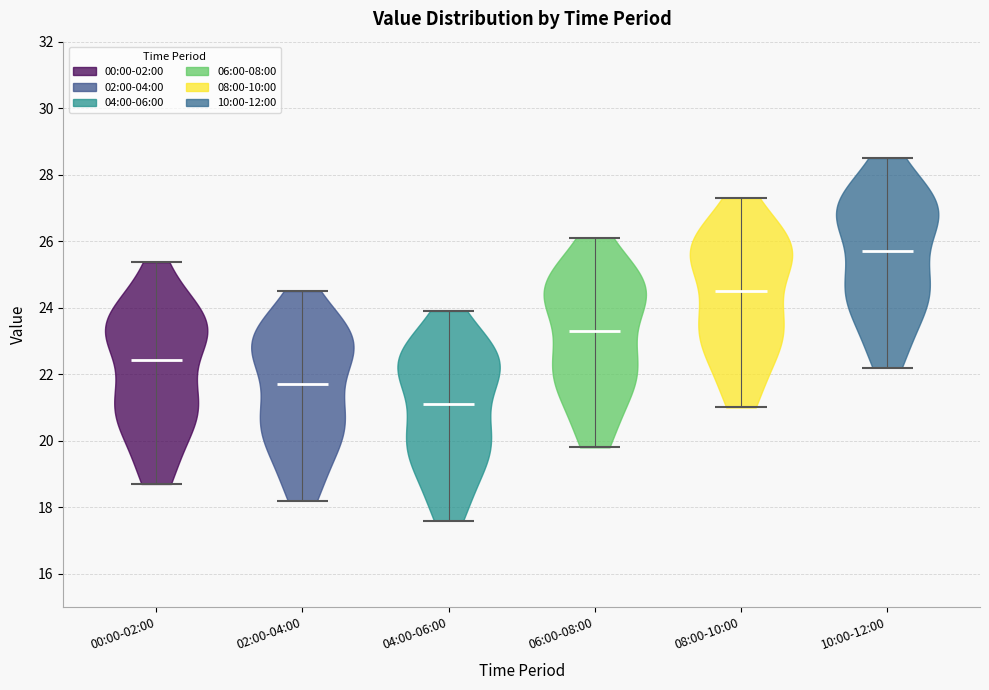

What is the highest point the violin for 06:00-08:00 reaches on the y-axis? The values are not printed on the chart, so give them approximately, as read against the axis.

26.2